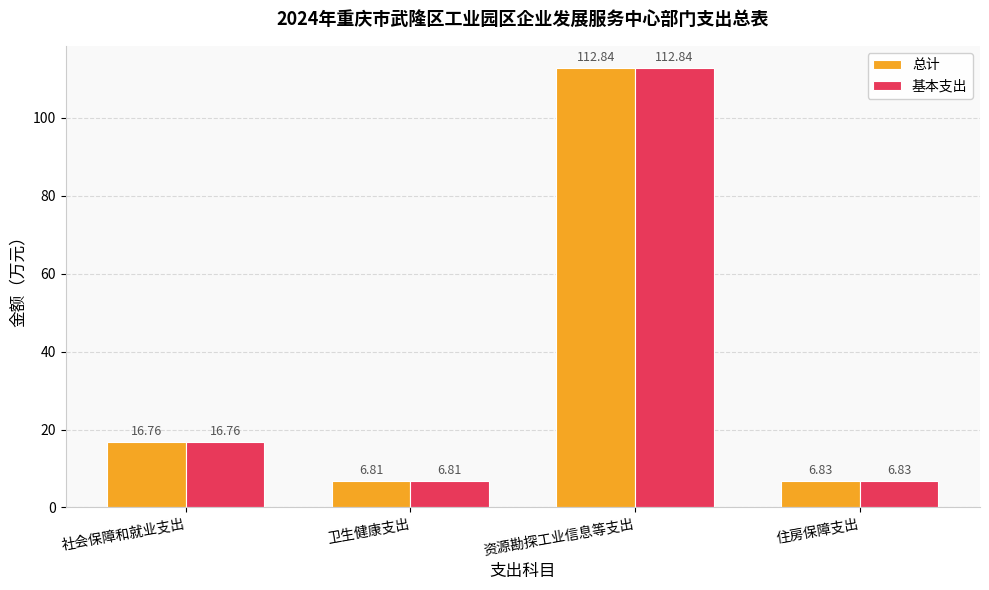

At which label is 总计 closest to 59?

社会保障和就业支出